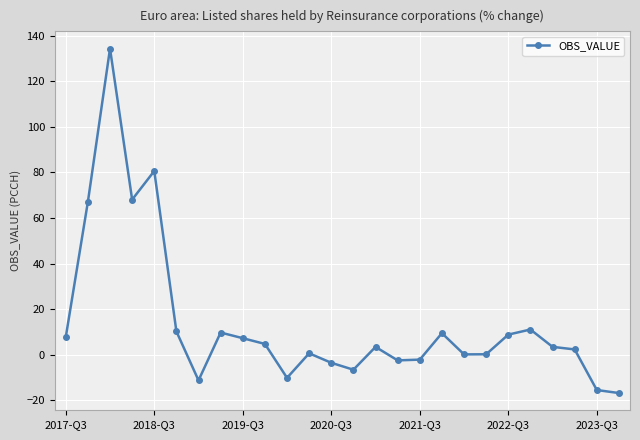

What is the difference between the second highest and second lowest values?

96.1